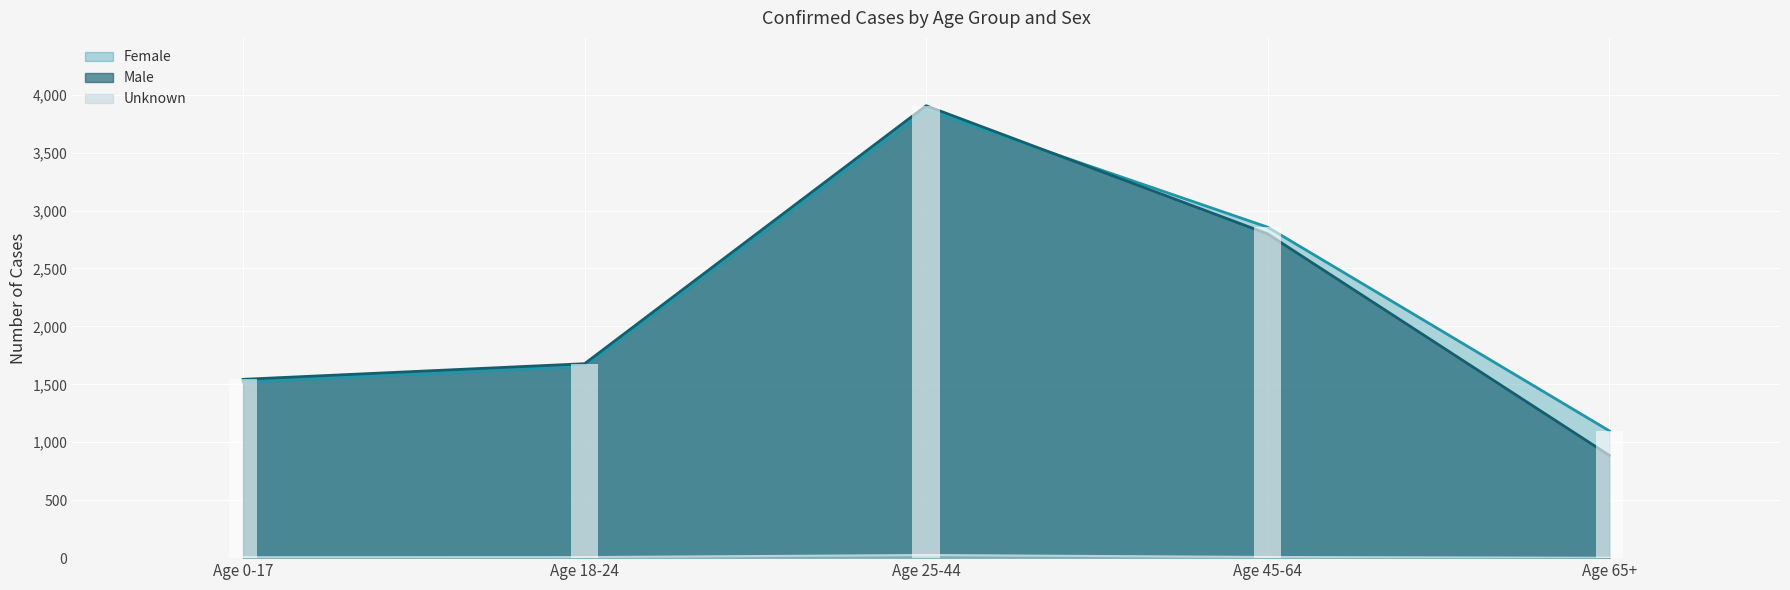

What is the sum of all Unknown values?

57